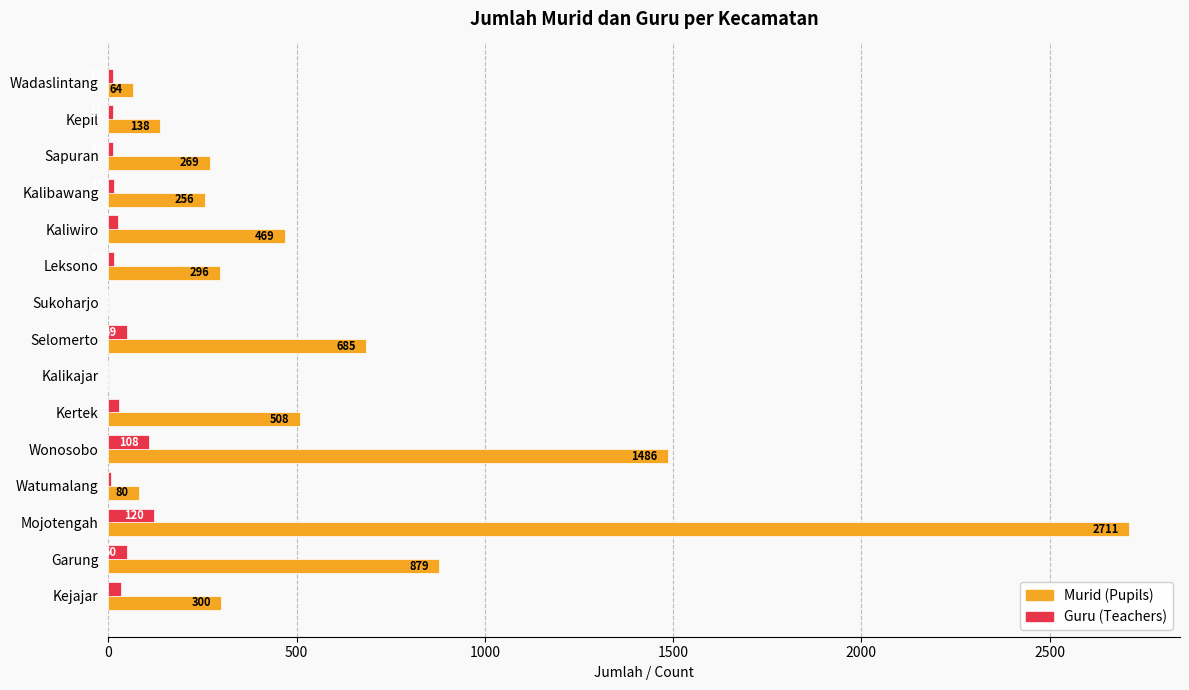

The value of Guru (Teachers) at Sapuran is 13. True or false?

True